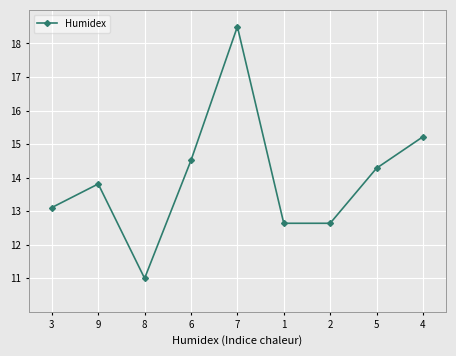

What is the value of the 6th point from the left?

12.6